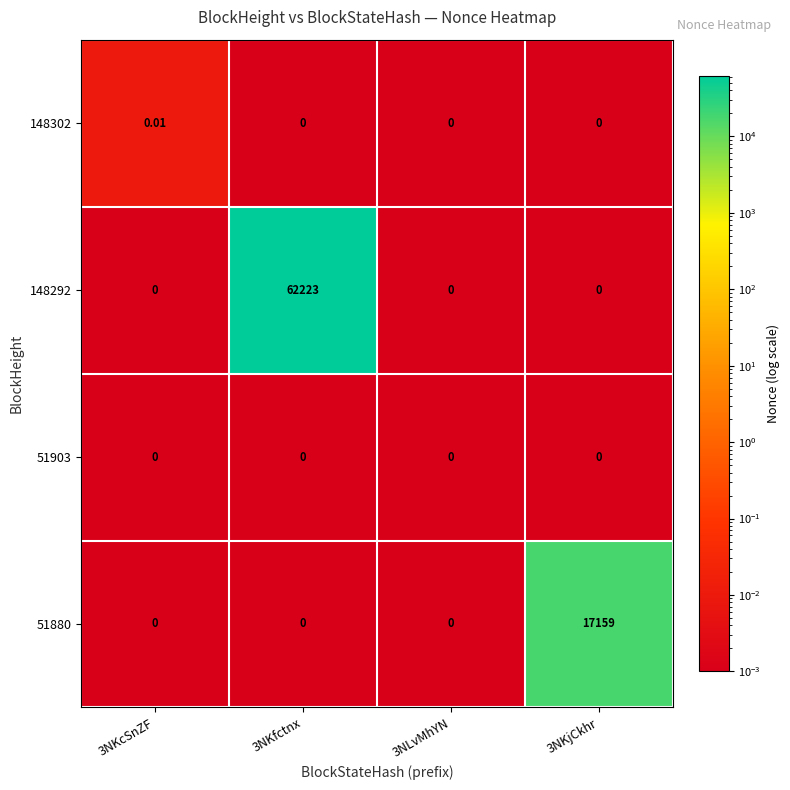

Is the value of 51880 at 3NKcSnZF greater than the value of 148302 at 3NKcSnZF?

No